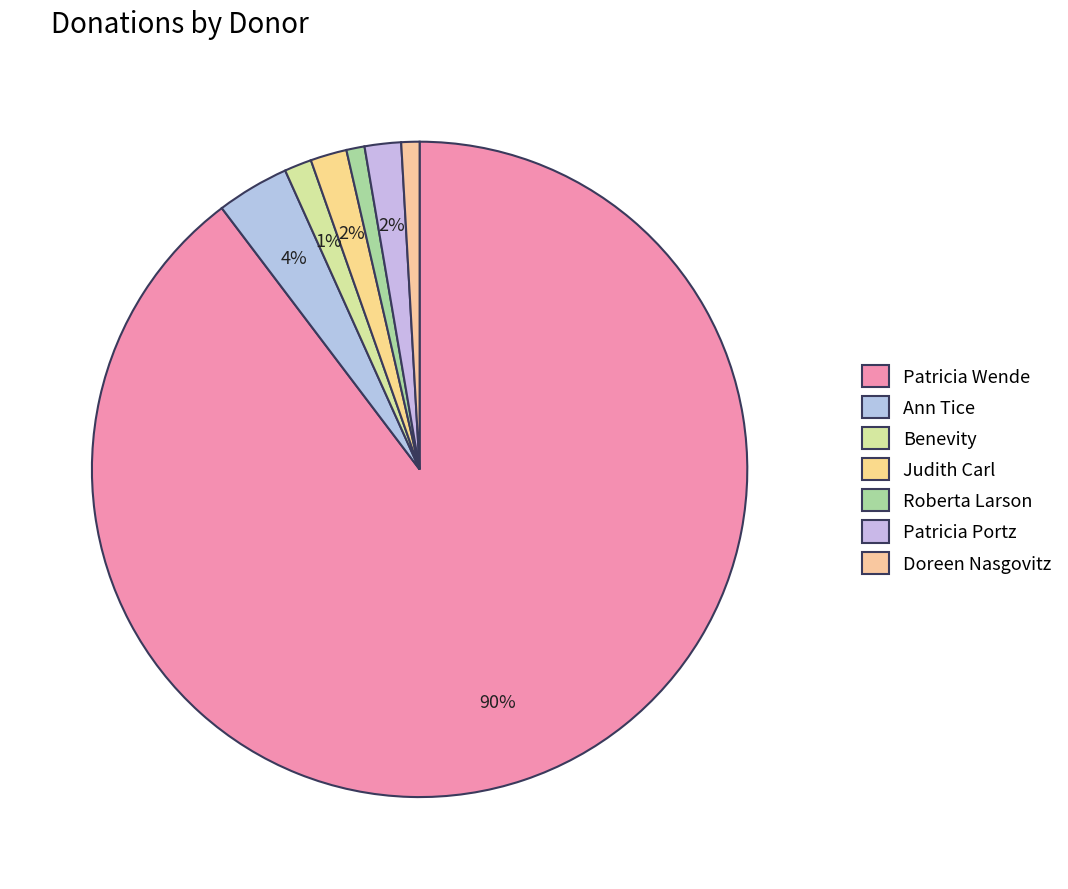

To the nearest percent, what portion does Ann Tice represent?

4%